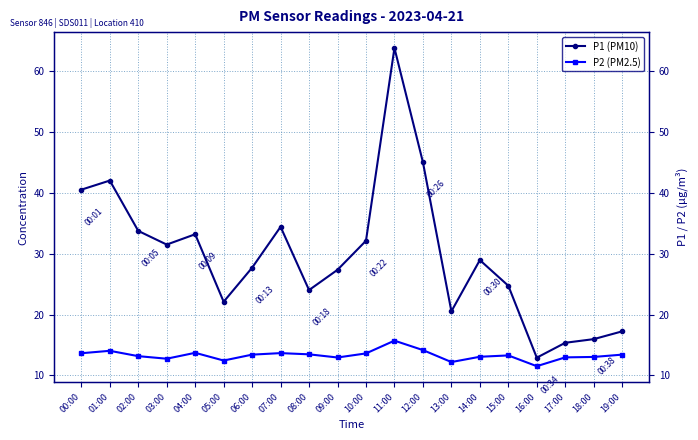

At which category does P1 (PM10) reach its first local valley?

03:00